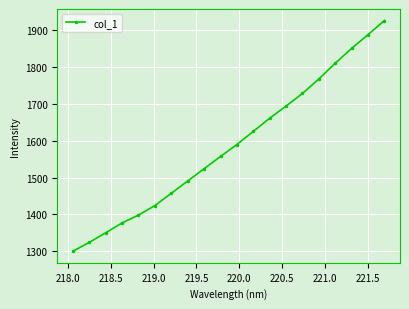

What is the value of the 20th point from the left?

1925.5